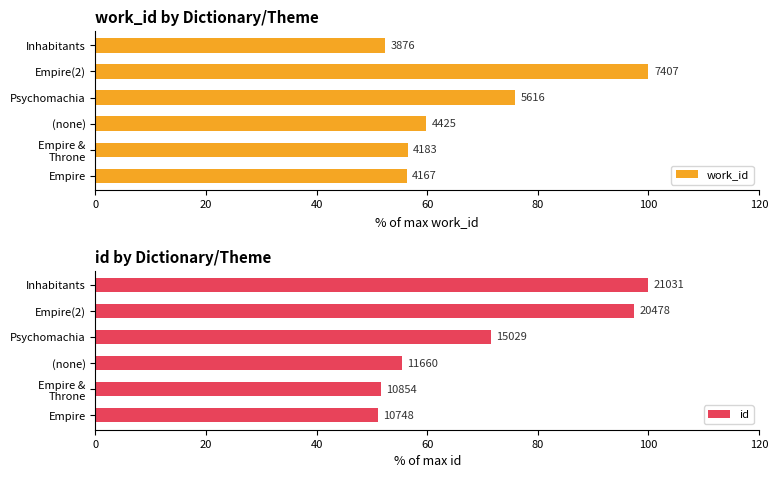

What is the greatest value displayed?

100.0